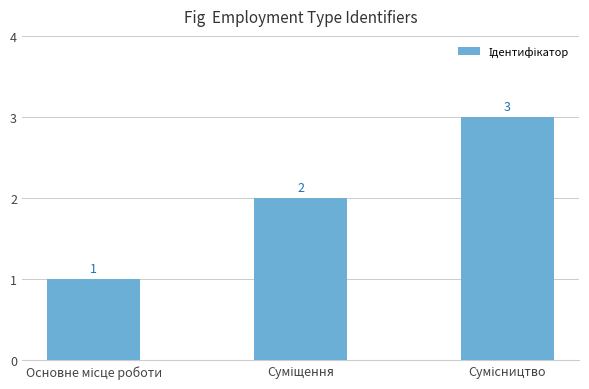

What is the value of the 1st bar from the left?

1